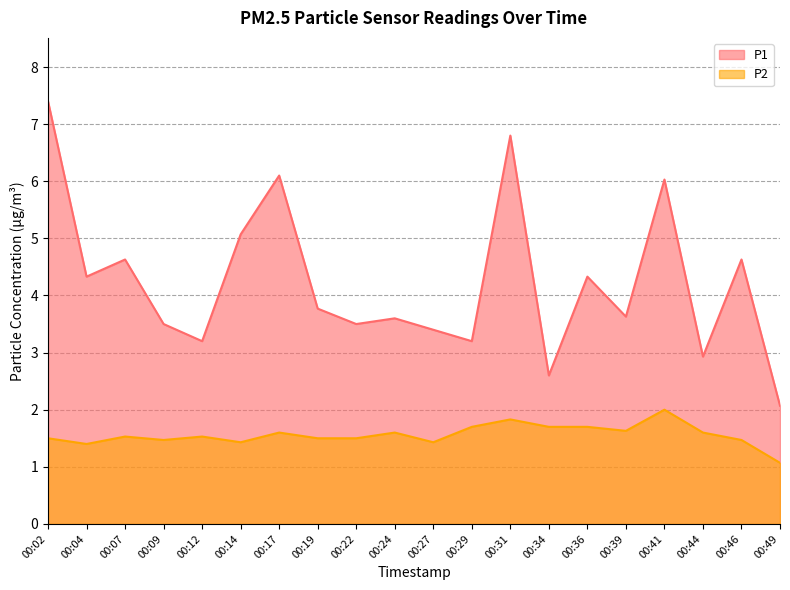

What is the value of the P2 point at the 13th from the left?

1.8